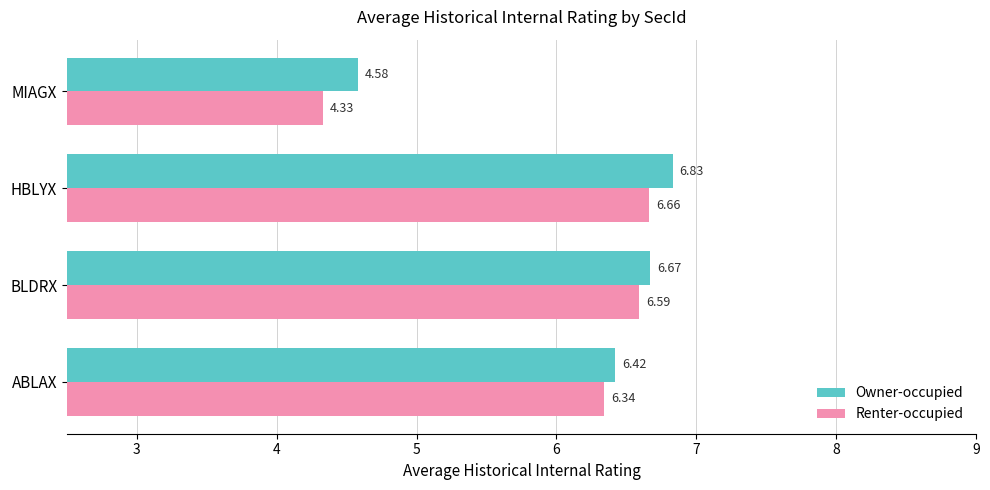

Rank the series at MIAGX from highest to lowest value.

Owner-occupied, Renter-occupied